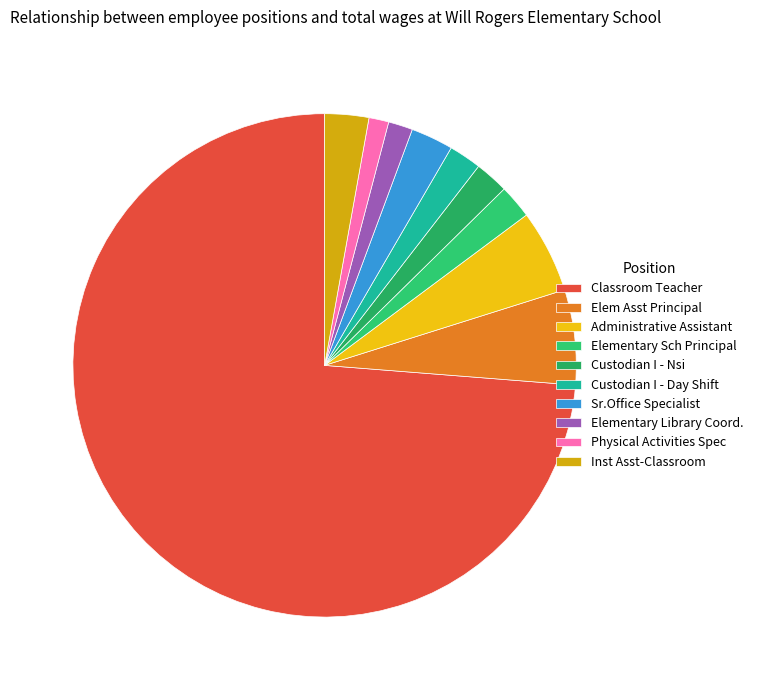

To the nearest percent, what is the difference between the Elementary Sch Principal and Elementary Library Coord. slice percentages?

1%